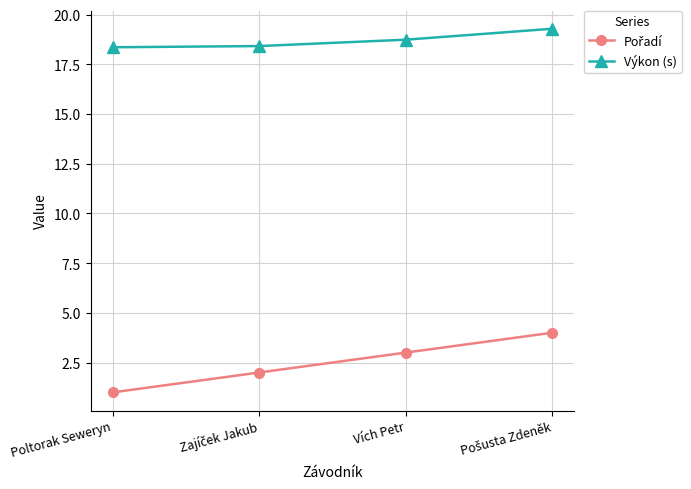

What is the average value of the Výkon (s) series?

18.7